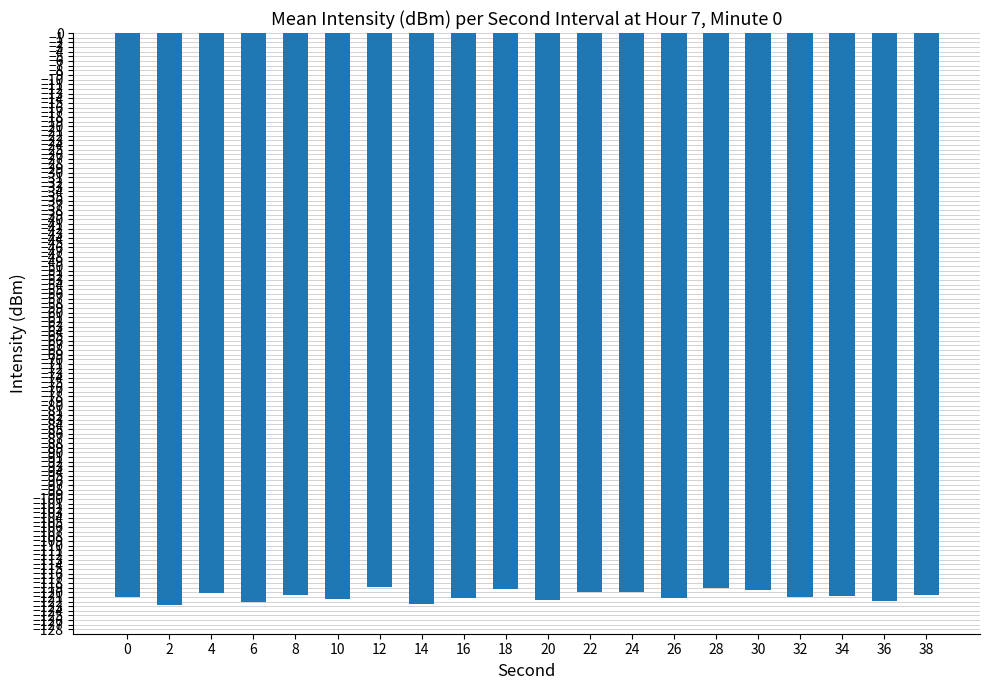

What is the greatest value displayed?

-118.9